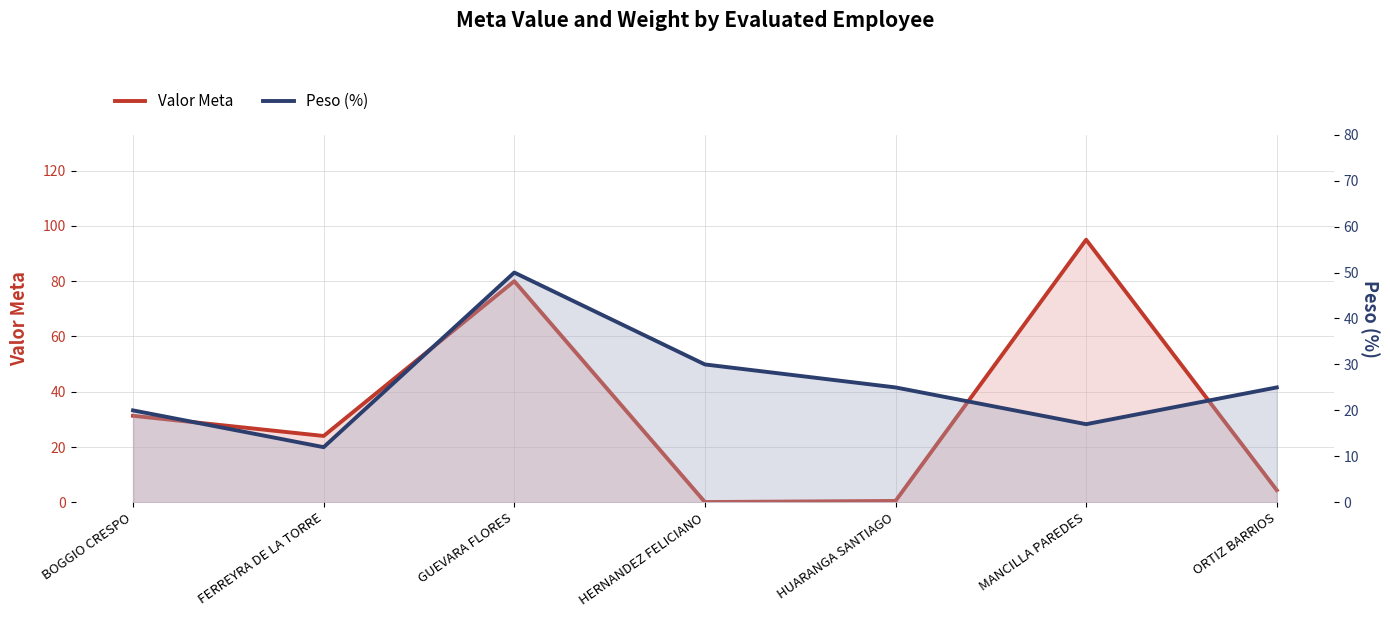

What is the difference between the maximum and second lowest values in the Peso (%) series?

33.0